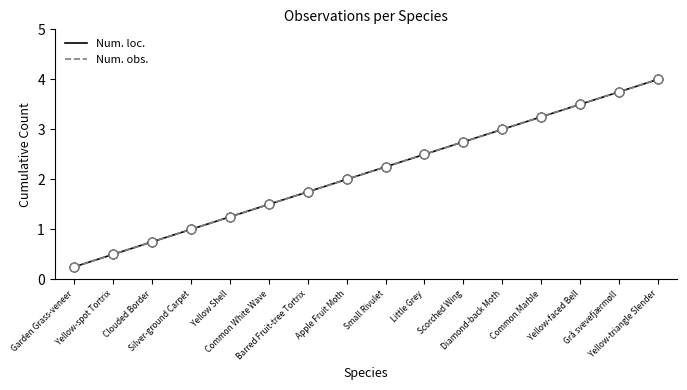

What is the total value across all series at Little Grey?

5.0